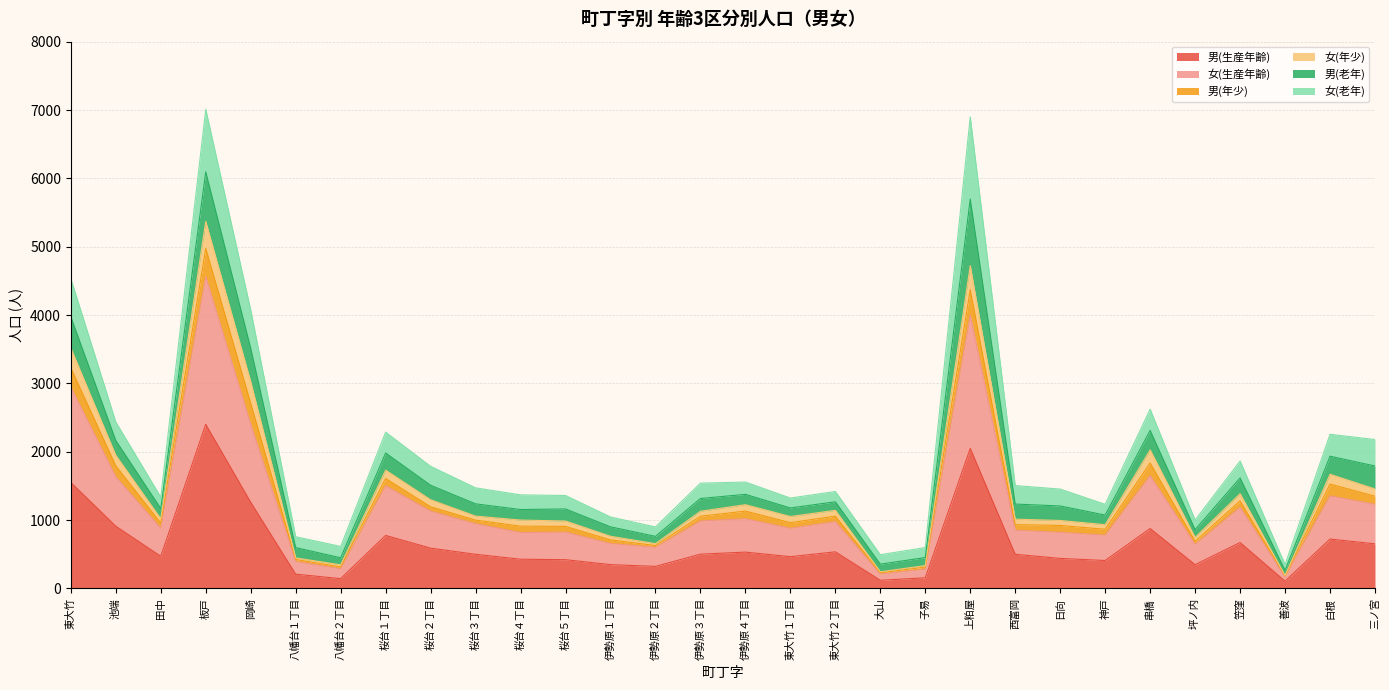

Where is the first local minimum for 女(生産年齢)?

田中